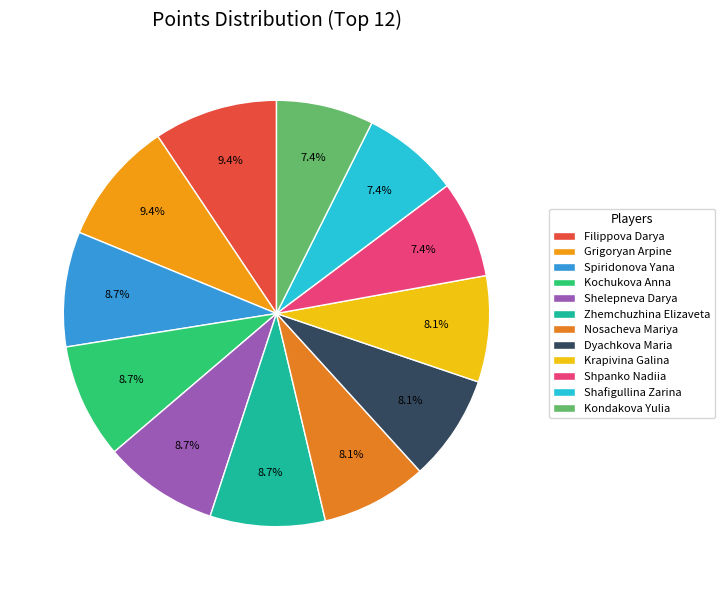

What is the largest slice in the pie chart?

Filippova Darya